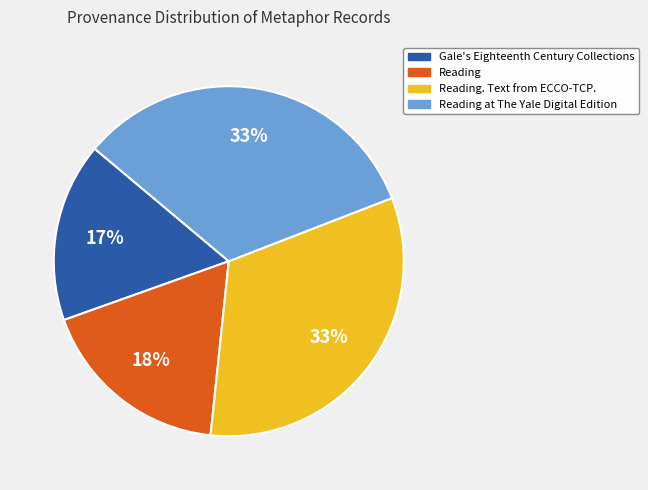

Is there a majority slice in this chart?

No